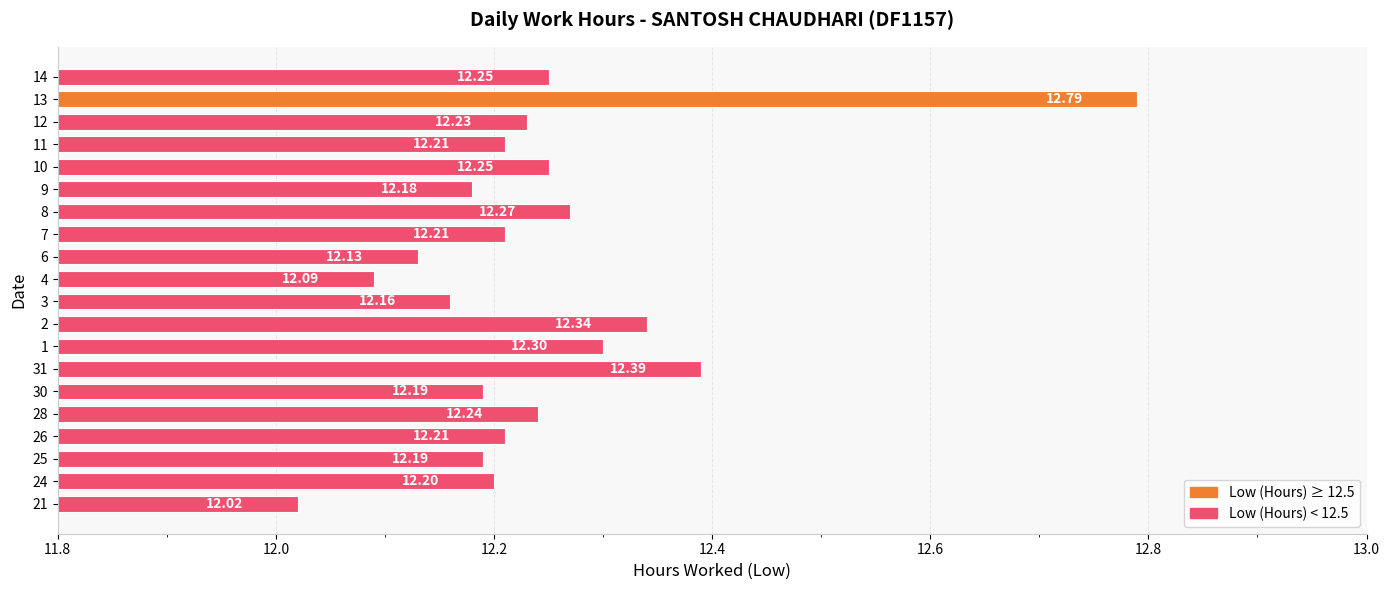

Between 30 and 9, which is larger?

30